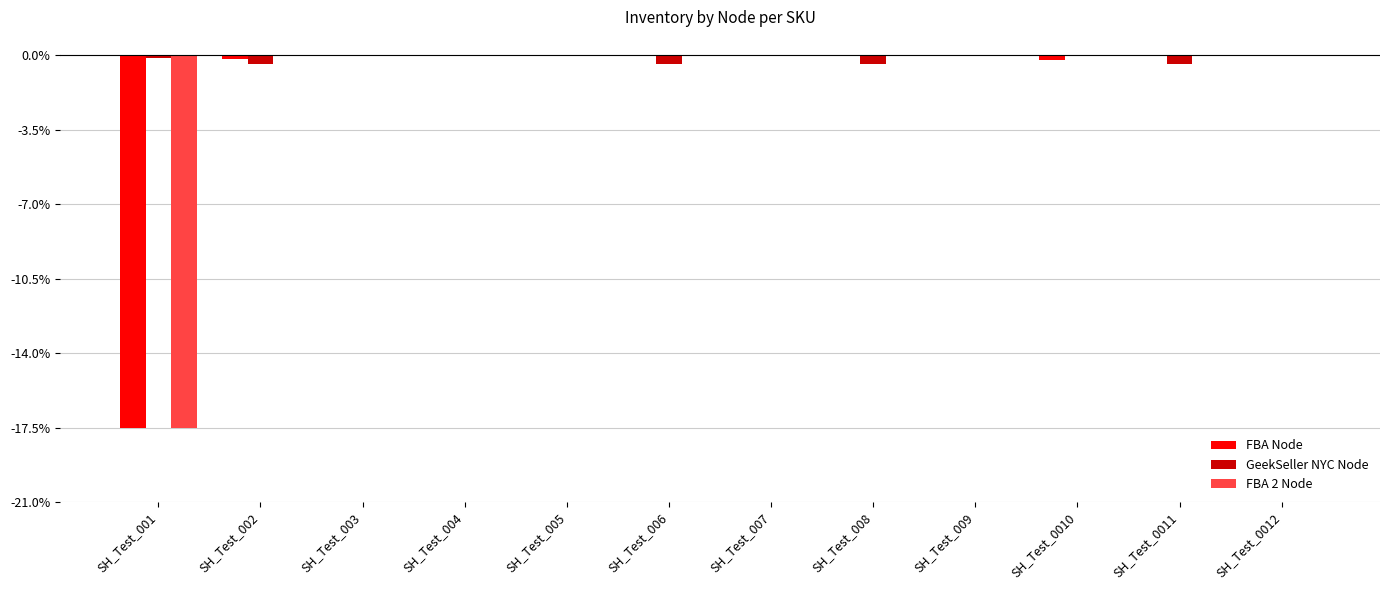

What is the difference between the highest and lowest values at SH_Test_006?

24